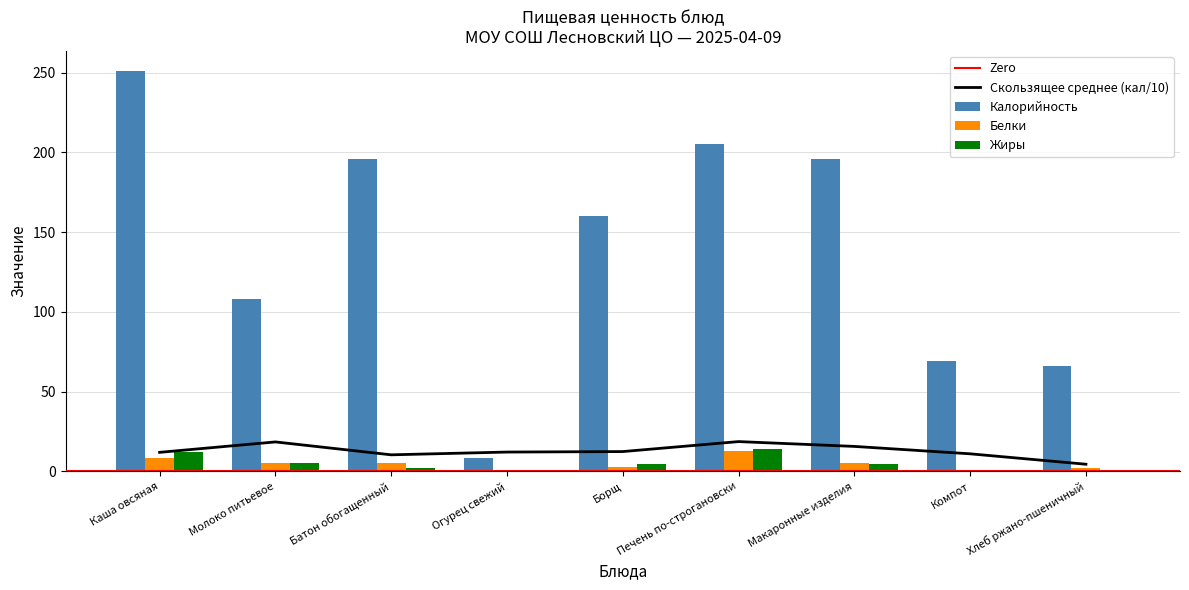

Which category has the lowest value in the Жиры series?

Компот